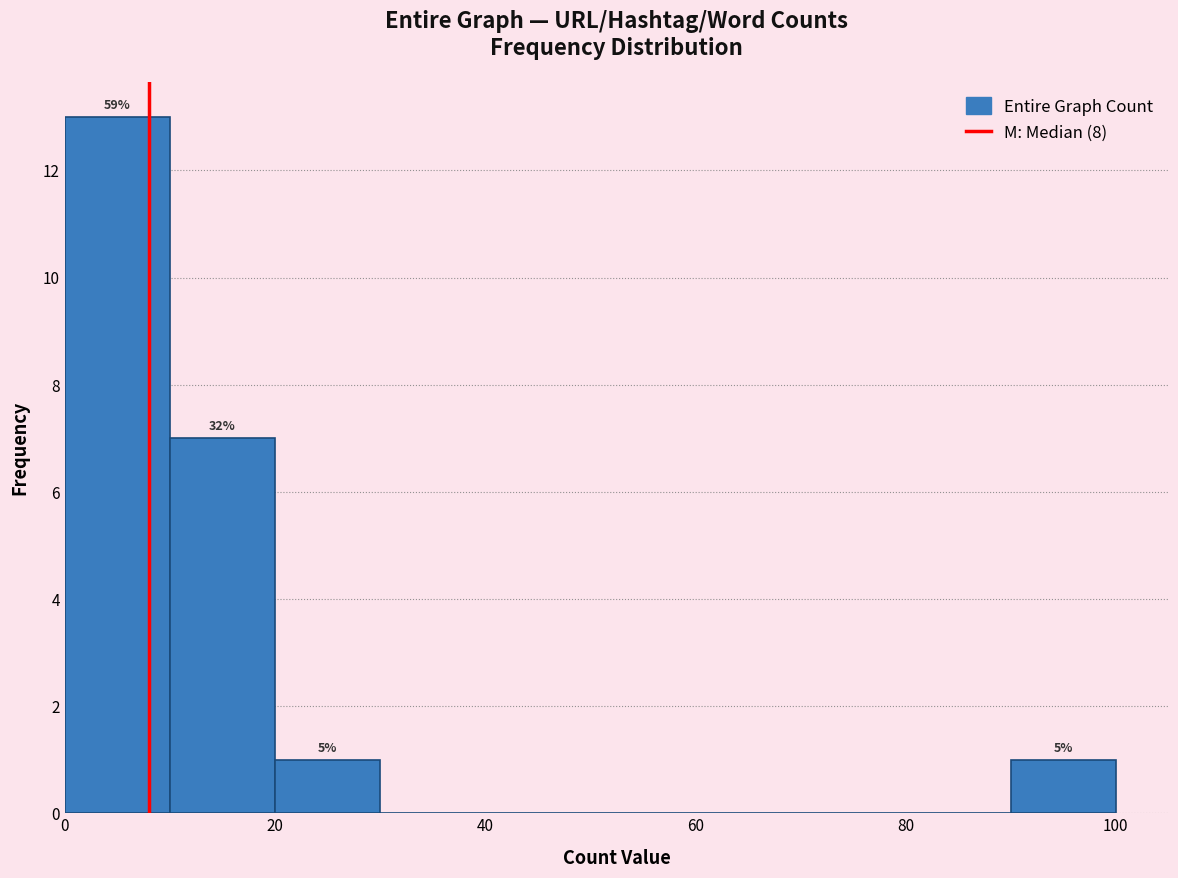

Which range on the x-axis has the tallest bar?

0 to 10